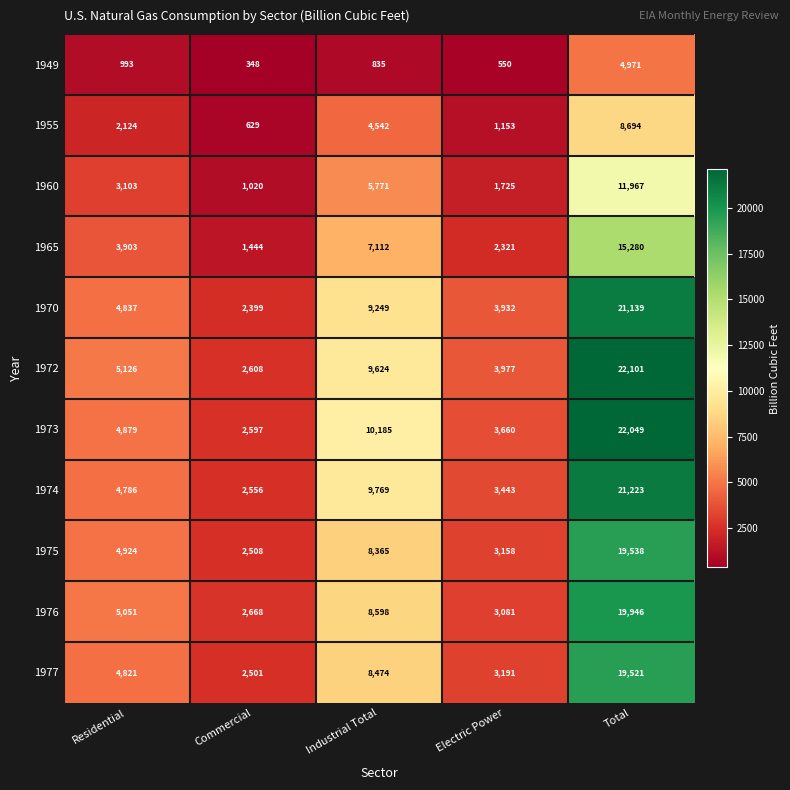

Where is 1955 nearest to the value 4661?

Industrial Total